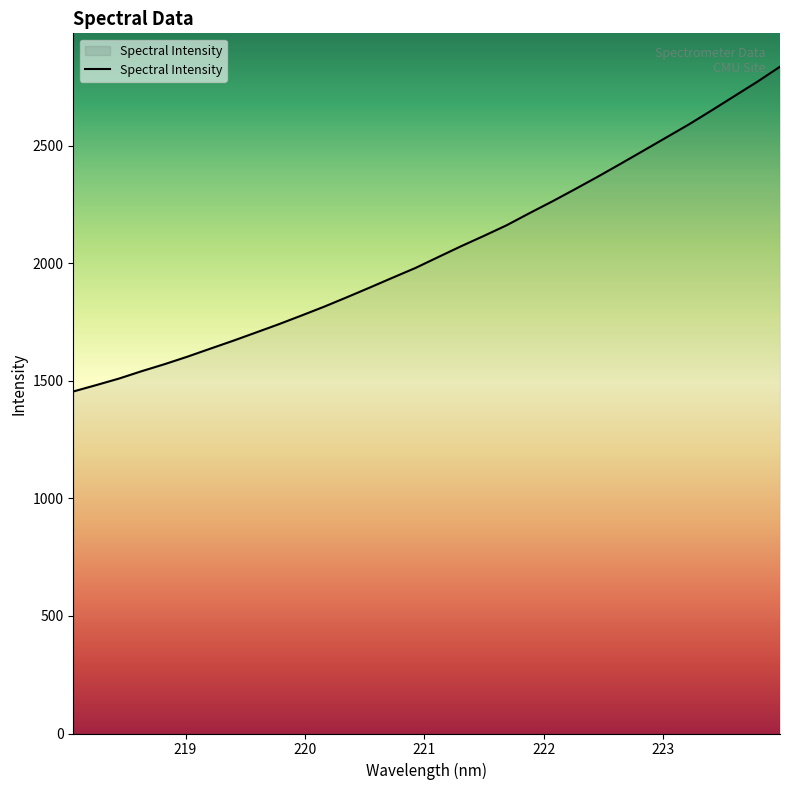

What is the minimum value shown in the chart?

1455.3